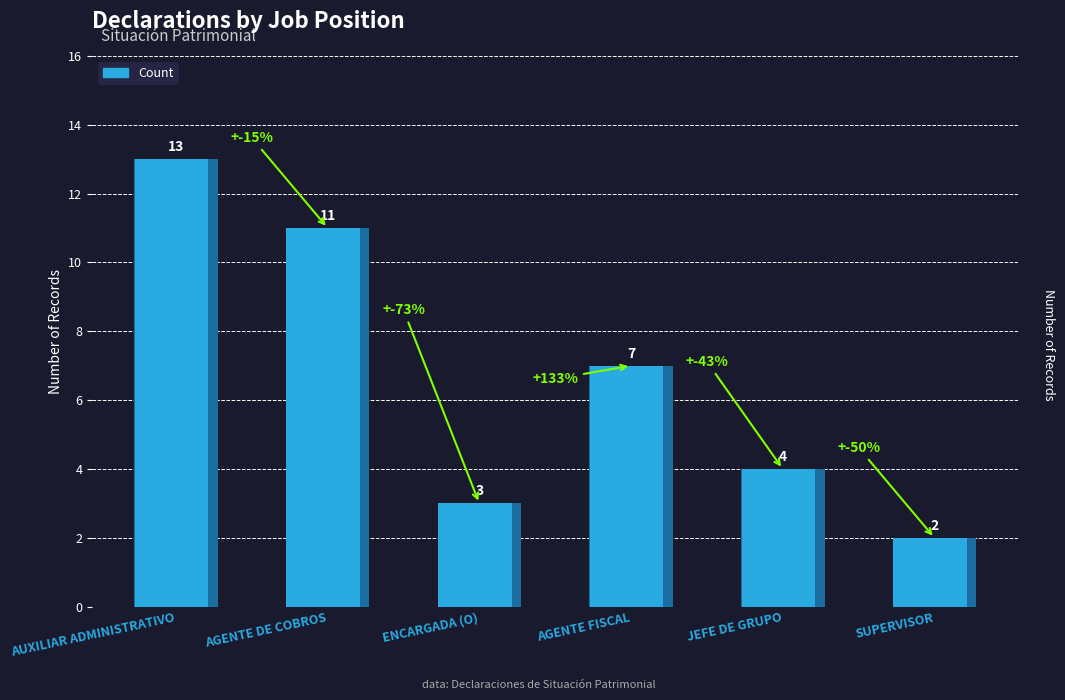

What is the change in value from AGENTE FISCAL to JEFE DE GRUPO?

-3